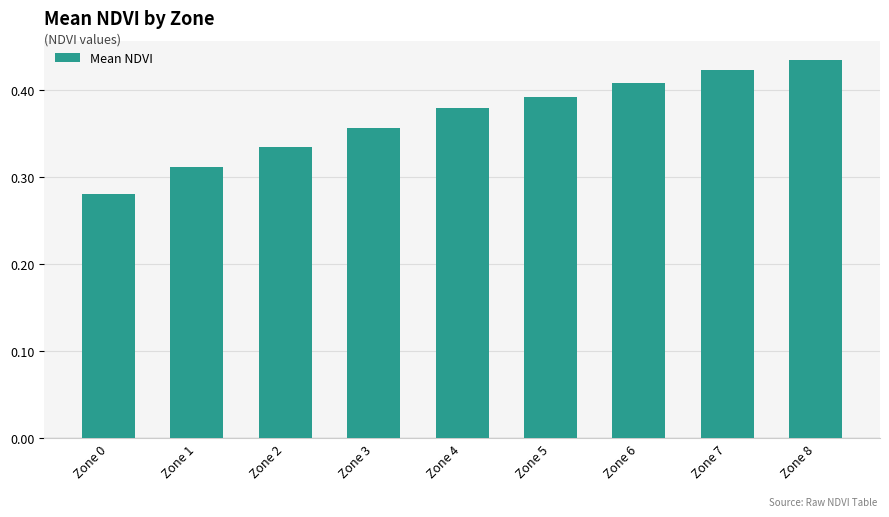

List the labels in order of value, smallest first.

Zone 0, Zone 1, Zone 2, Zone 3, Zone 4, Zone 5, Zone 6, Zone 7, Zone 8